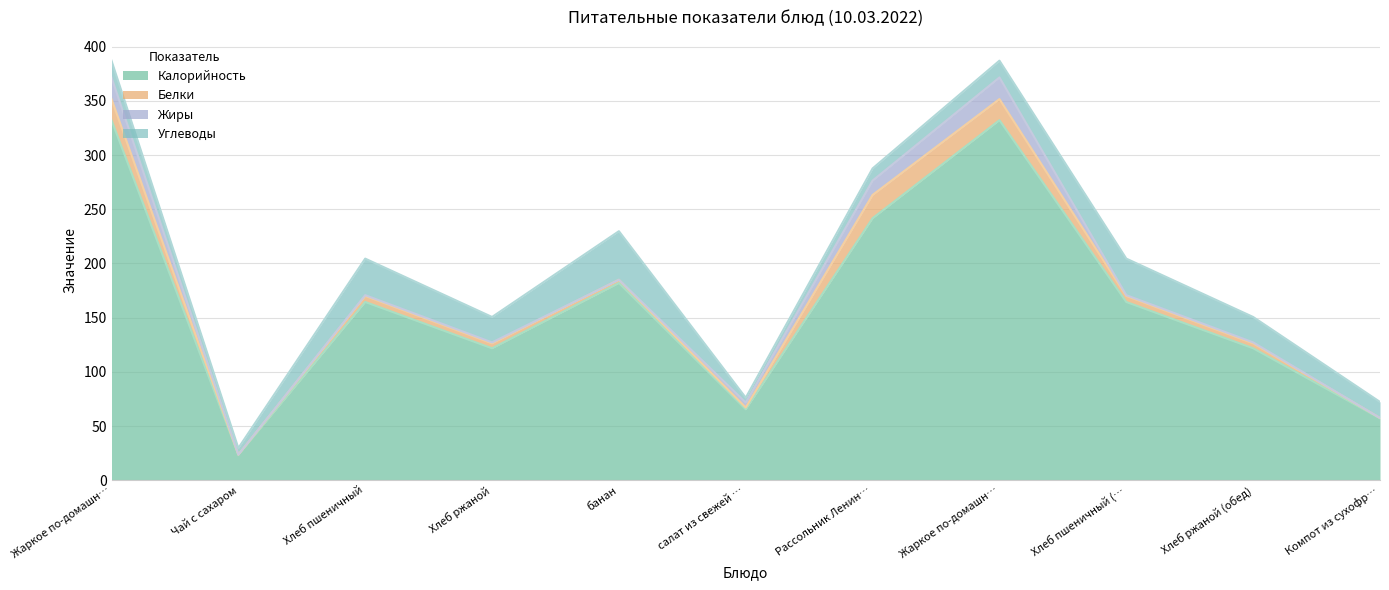

True or false: Калорийность and Белки intersect in this chart.

False